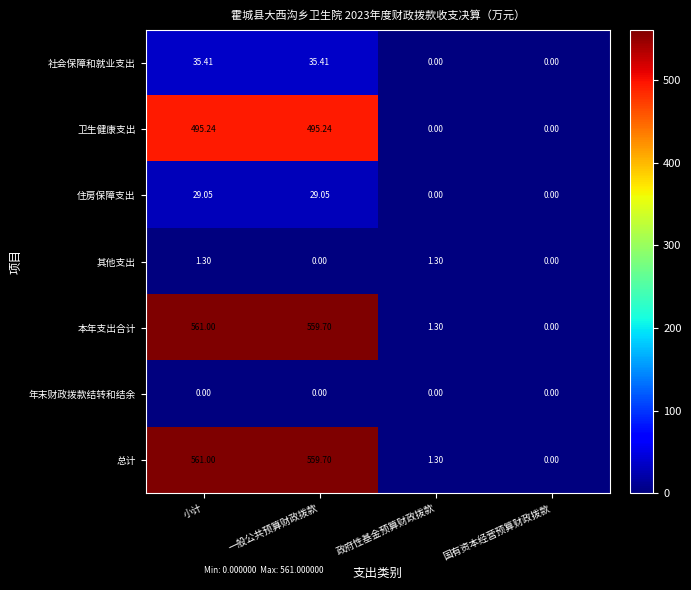

At which category is the sum across all series the highest?

小计